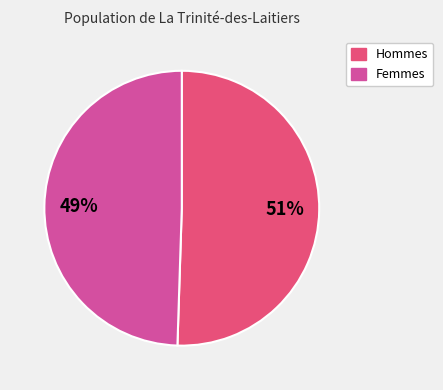

Rank the categories by value from highest to lowest.

Hommes, Femmes